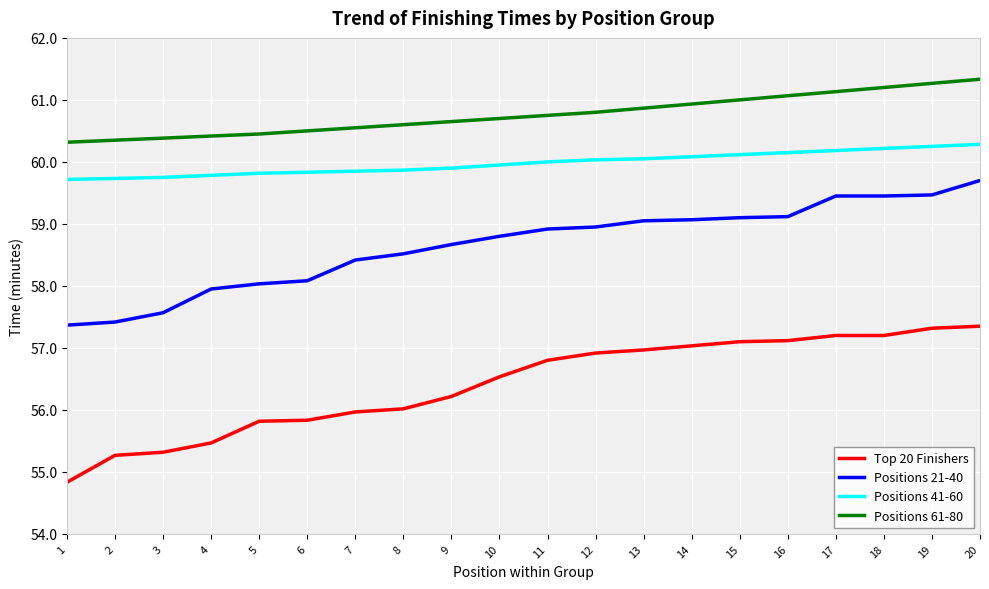

The value of Positions 41-60 at 17 is 60.2. True or false?

True